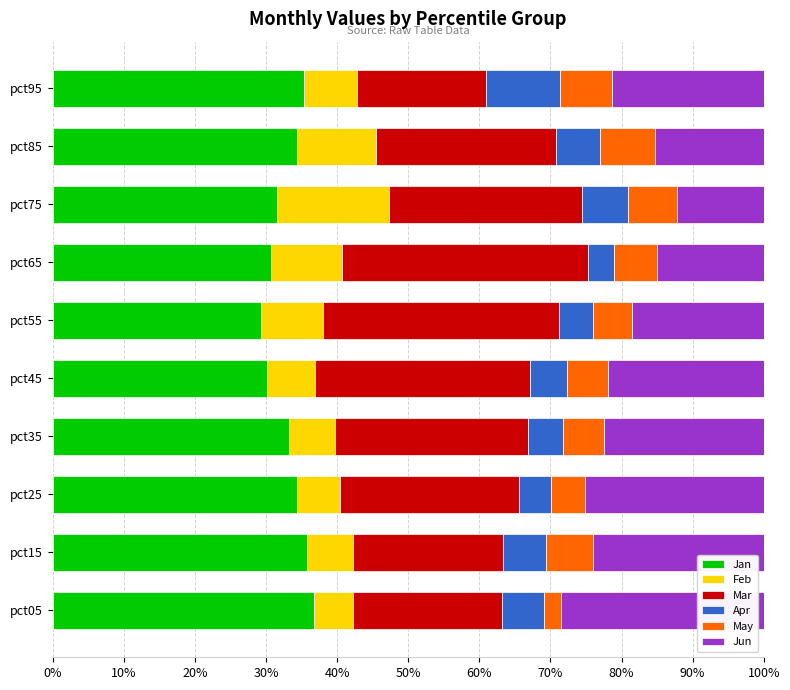

Is it true that Jan equals 30.1 at pct45?

True